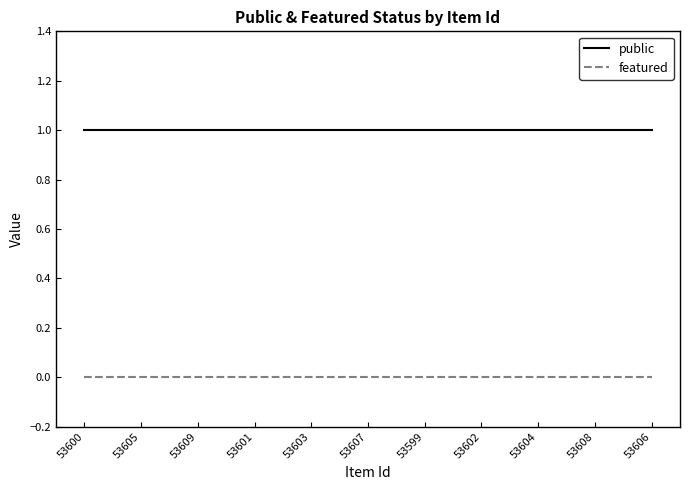

True or false: featured and public cross at least once.

False